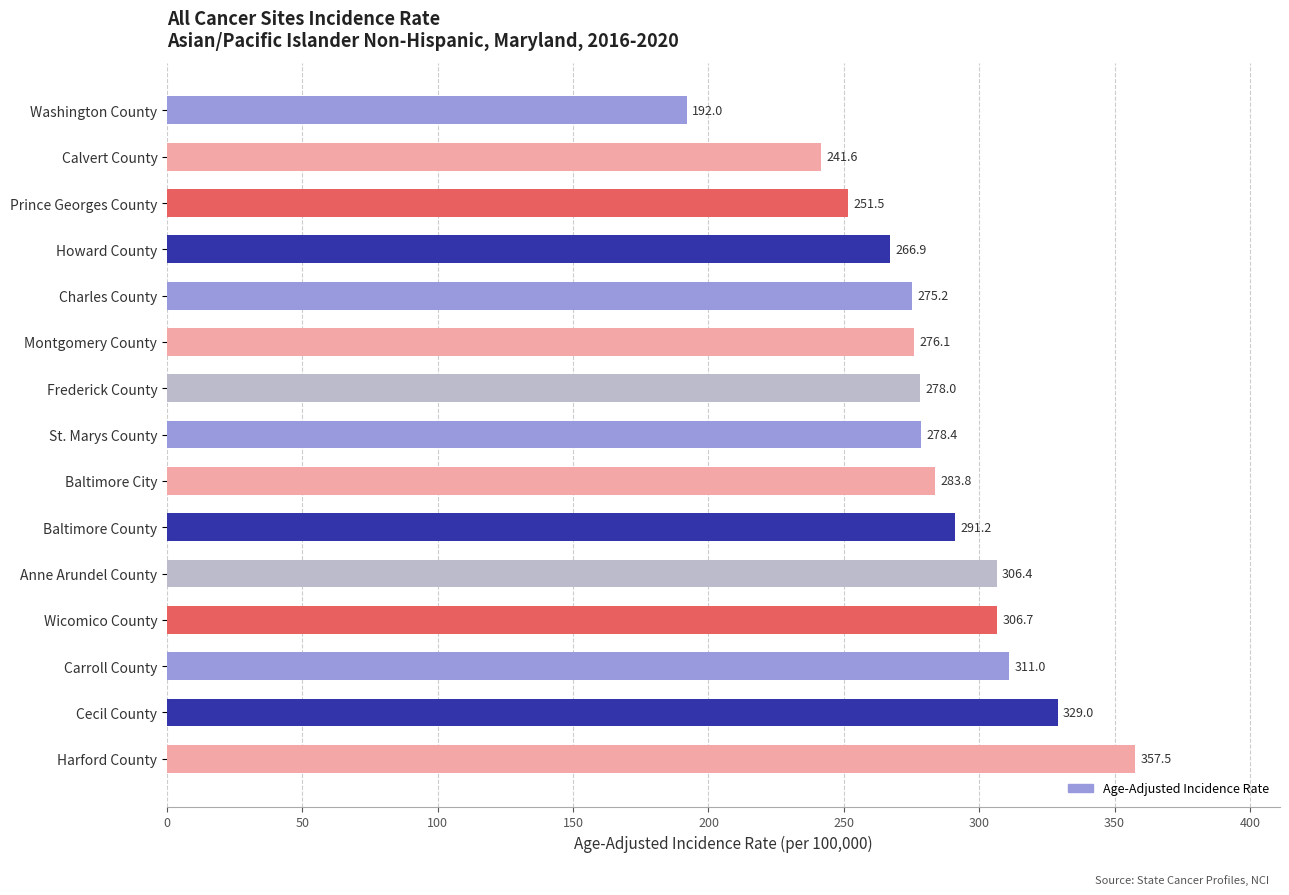

What is the difference between the maximum and minimum values?

165.5